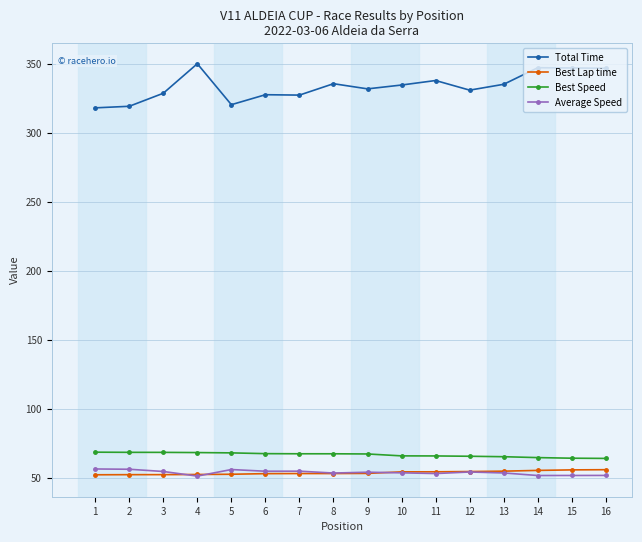

True or false: Best Lap time and Average Speed intersect in this chart.

True